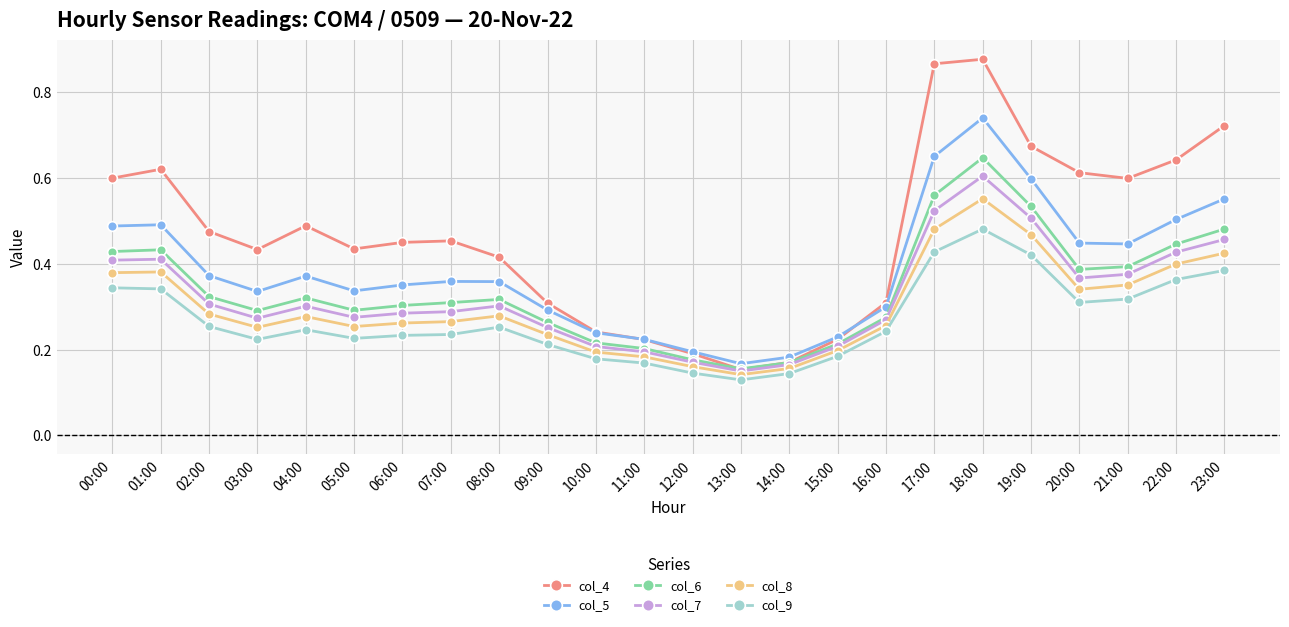

True or false: col_5 and col_6 cross at least once.

False